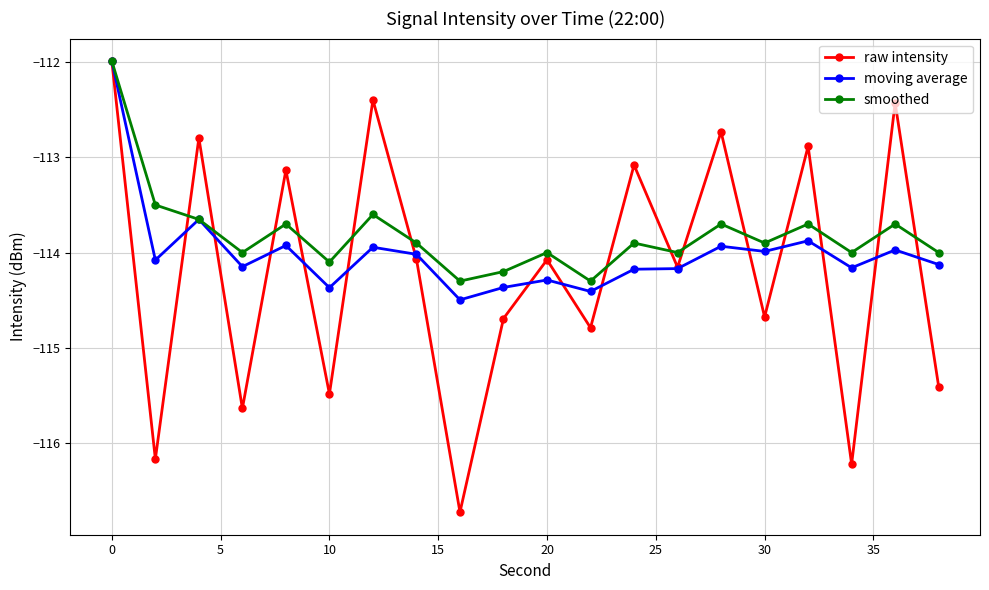

True or false: raw intensity and smoothed intersect in this chart.

True